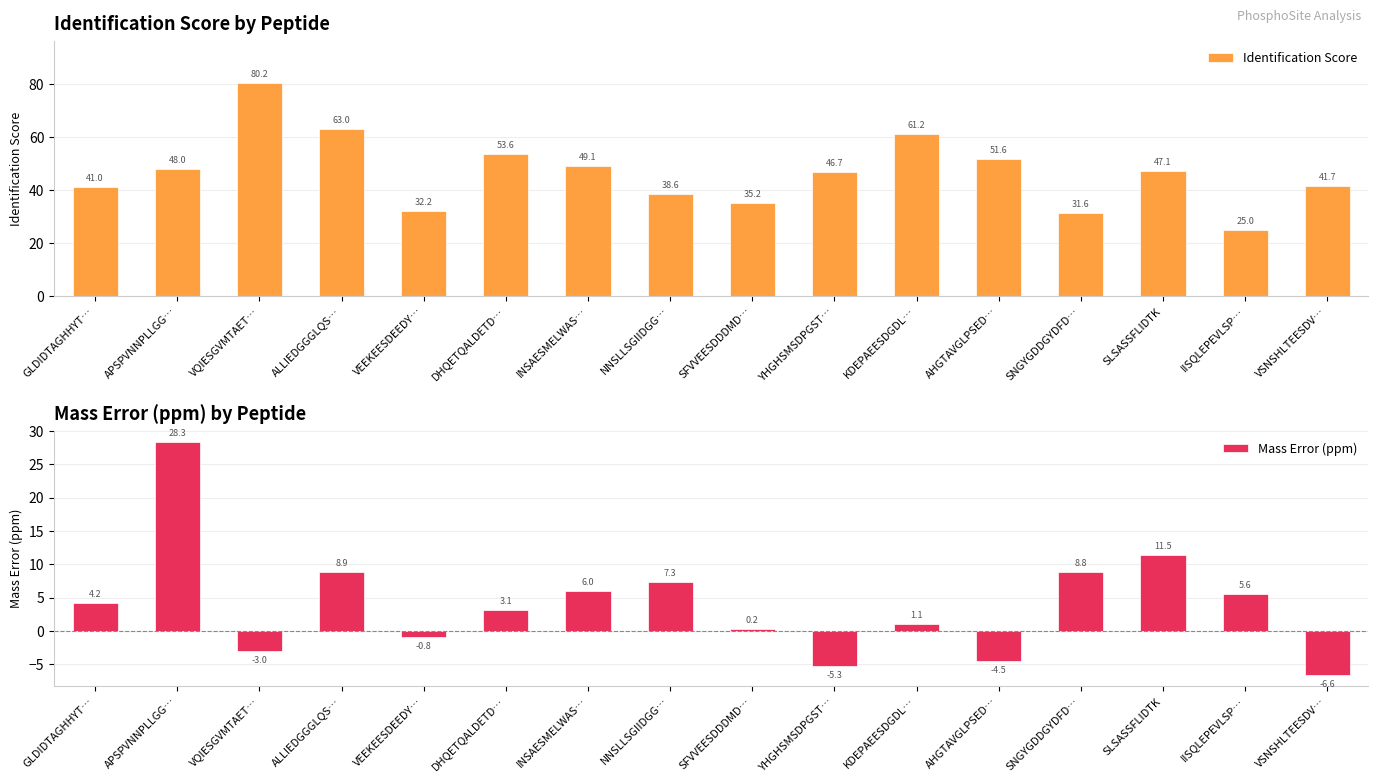

What is the total value across all series at KDEPAEESDGDL…?

62.3